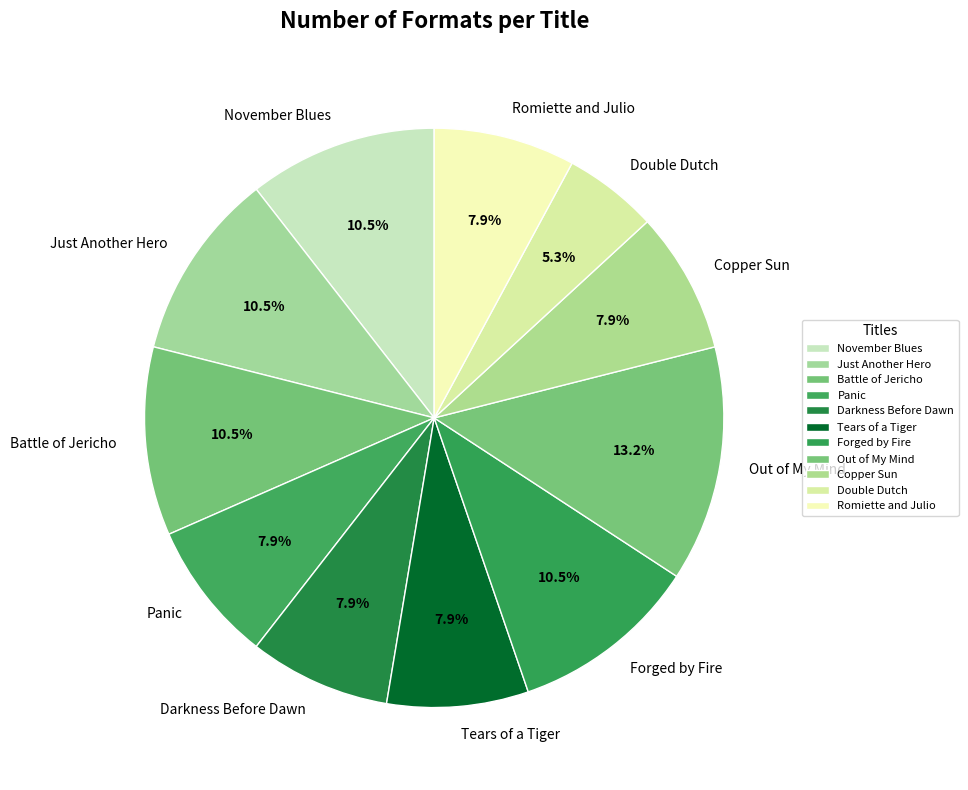

True or false: Copper Sun accounts for 8% of the total.

True